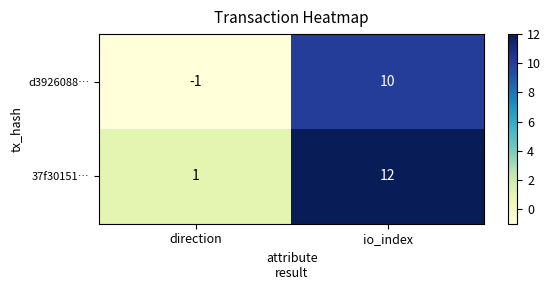

Rank the series by their average value, from highest to lowest.

37f30151…, d3926088…